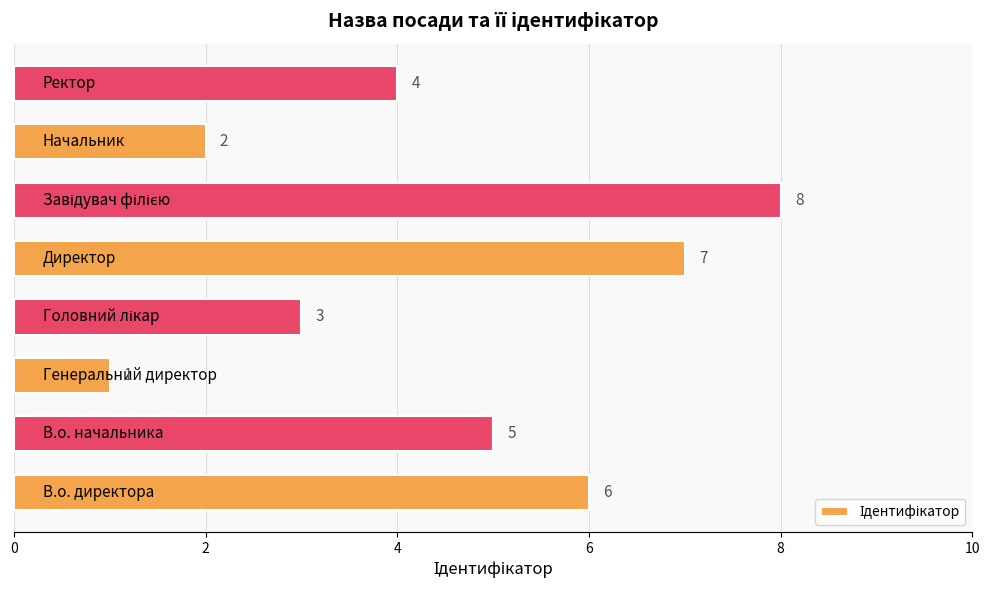

How many bars are there in total?

8